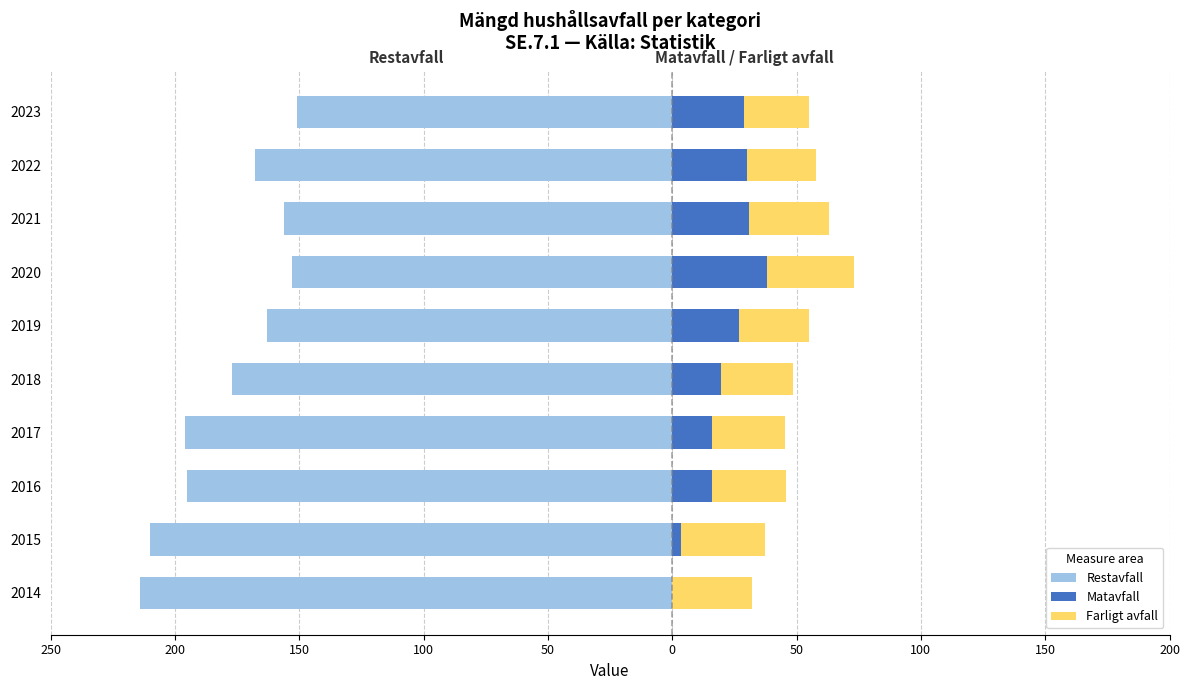

What are all the series names shown in the legend?

Restavfall, Matavfall, Farligt avfall